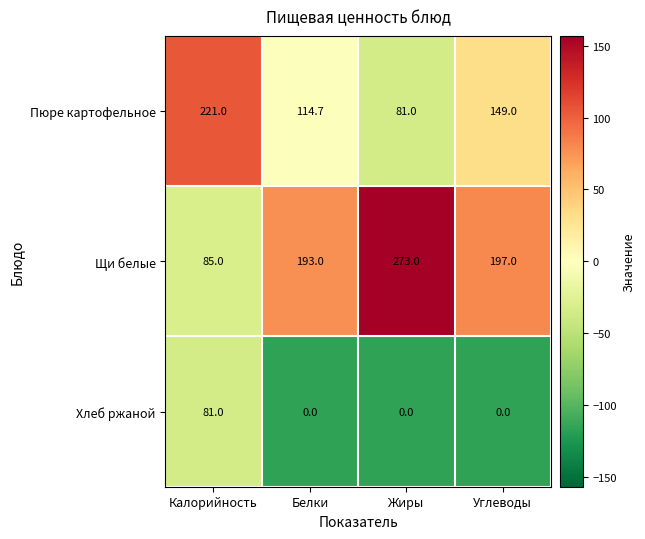

Which series has the largest total across all categories?

Щи белые